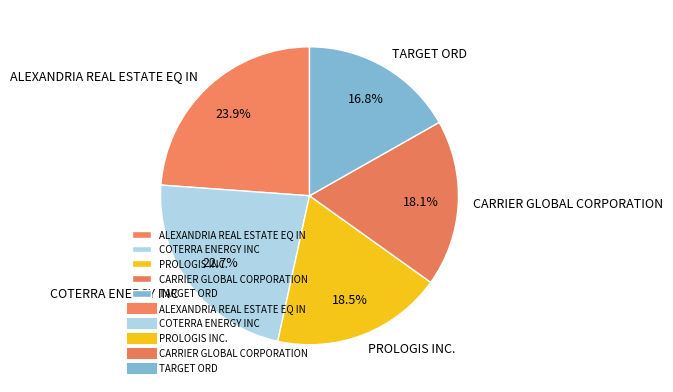

Which has a higher value, ALEXANDRIA REAL ESTATE EQ IN or CARRIER GLOBAL CORPORATION?

ALEXANDRIA REAL ESTATE EQ IN